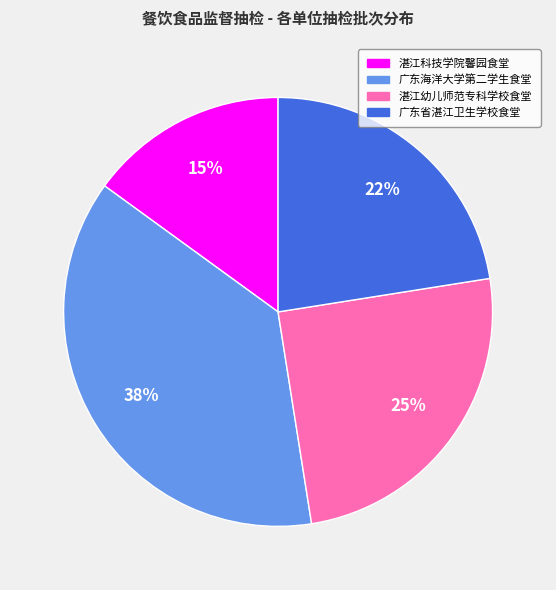

Approximately how many times larger is the value at 广东海洋大学第二学生食堂 compared to 广东省湛江卫生学校食堂?

1.7